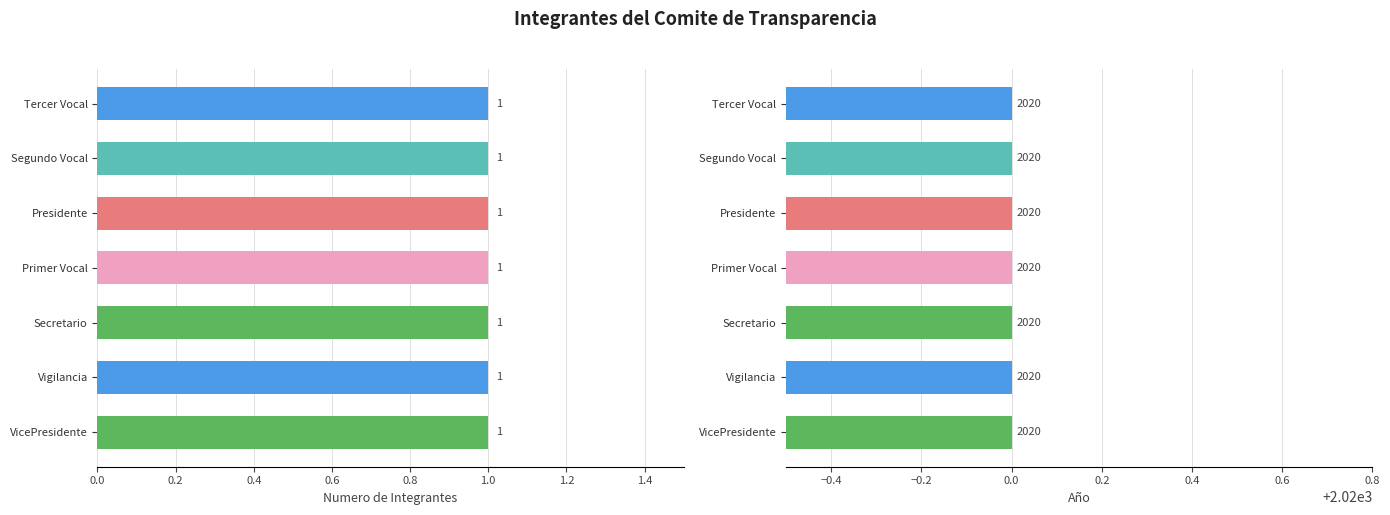

Reading left to right, extract all data points from this chart.

Cargo en el Comite de Transparencia: Tercer Vocal=1	Segundo Vocal=1	Presidente=1	Primer Vocal=1	Secretario=1	Vigilancia=1	VicePresidente=1
Año: Tercer Vocal=2020	Segundo Vocal=2020	Presidente=2020	Primer Vocal=2020	Secretario=2020	Vigilancia=2020	VicePresidente=2020